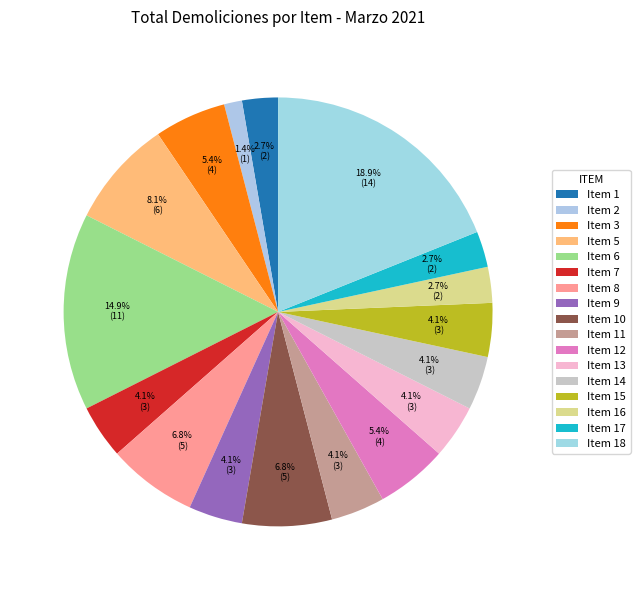

Count the number of slices in the pie.

17